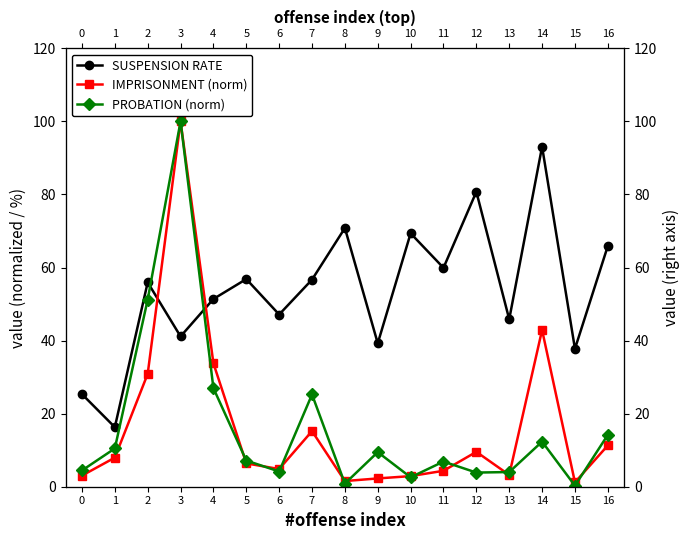

True or false: IMPRISONMENT (norm) and SUSPENSION RATE intersect in this chart.

True